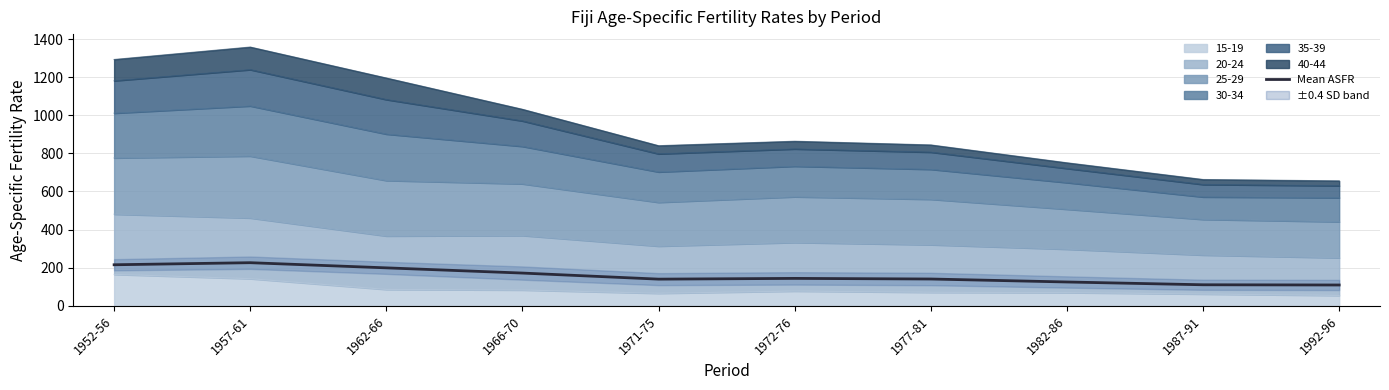

What is the value of the 7th point from the left?

140.7